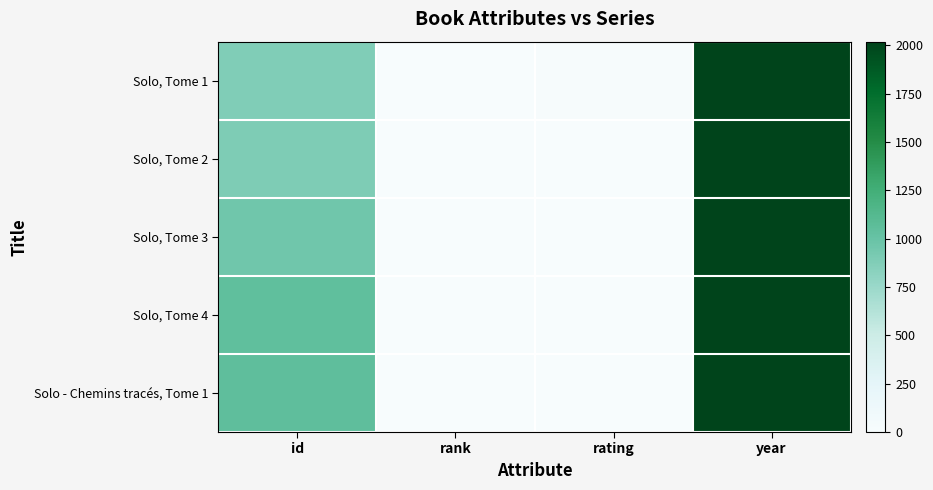

Between id and rating, which is larger?

id